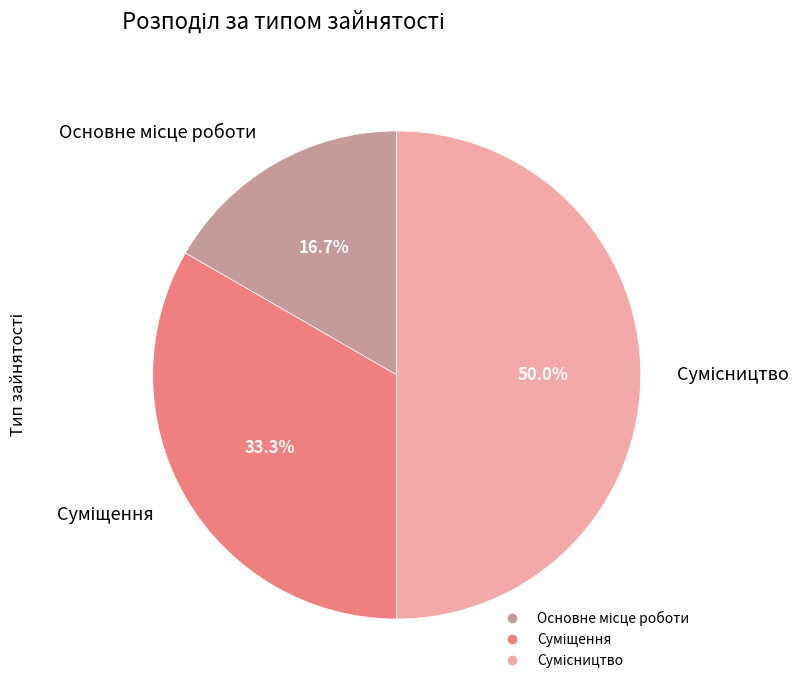

Combined, do Основне місце роботи and Суміщення account for over 50%?

No